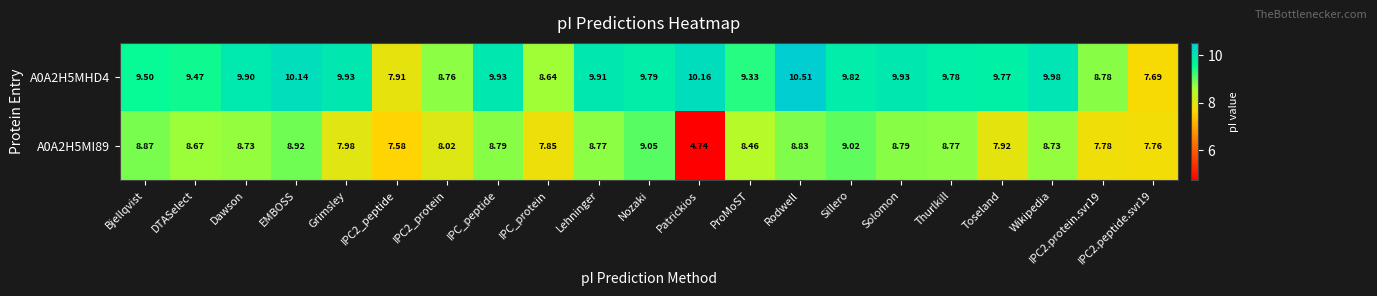

Which category has the lowest value across all series?

Patrickios